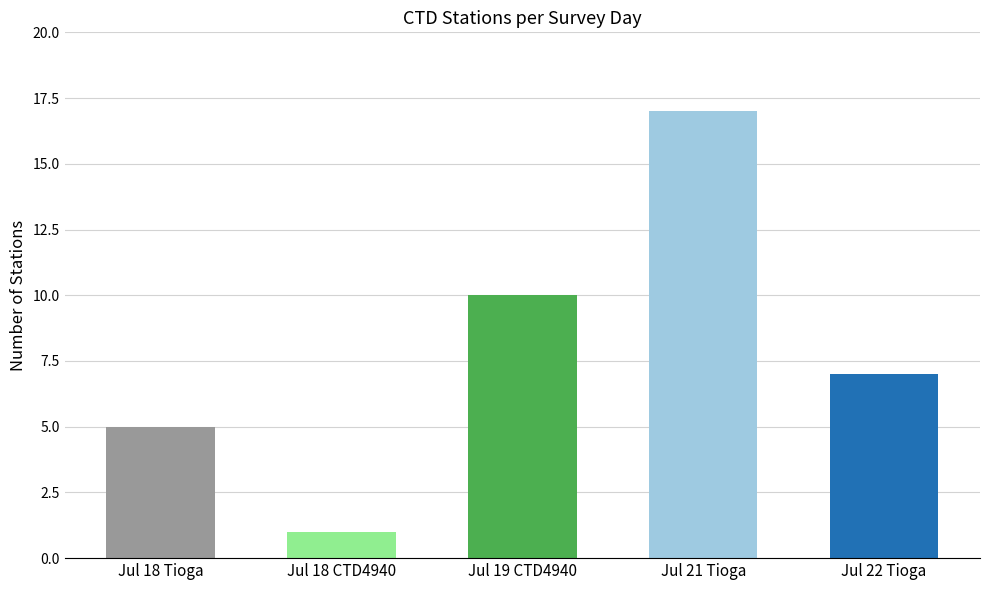

Which category has the highest value across all series?

2017-07-21 (Tioga CTD)